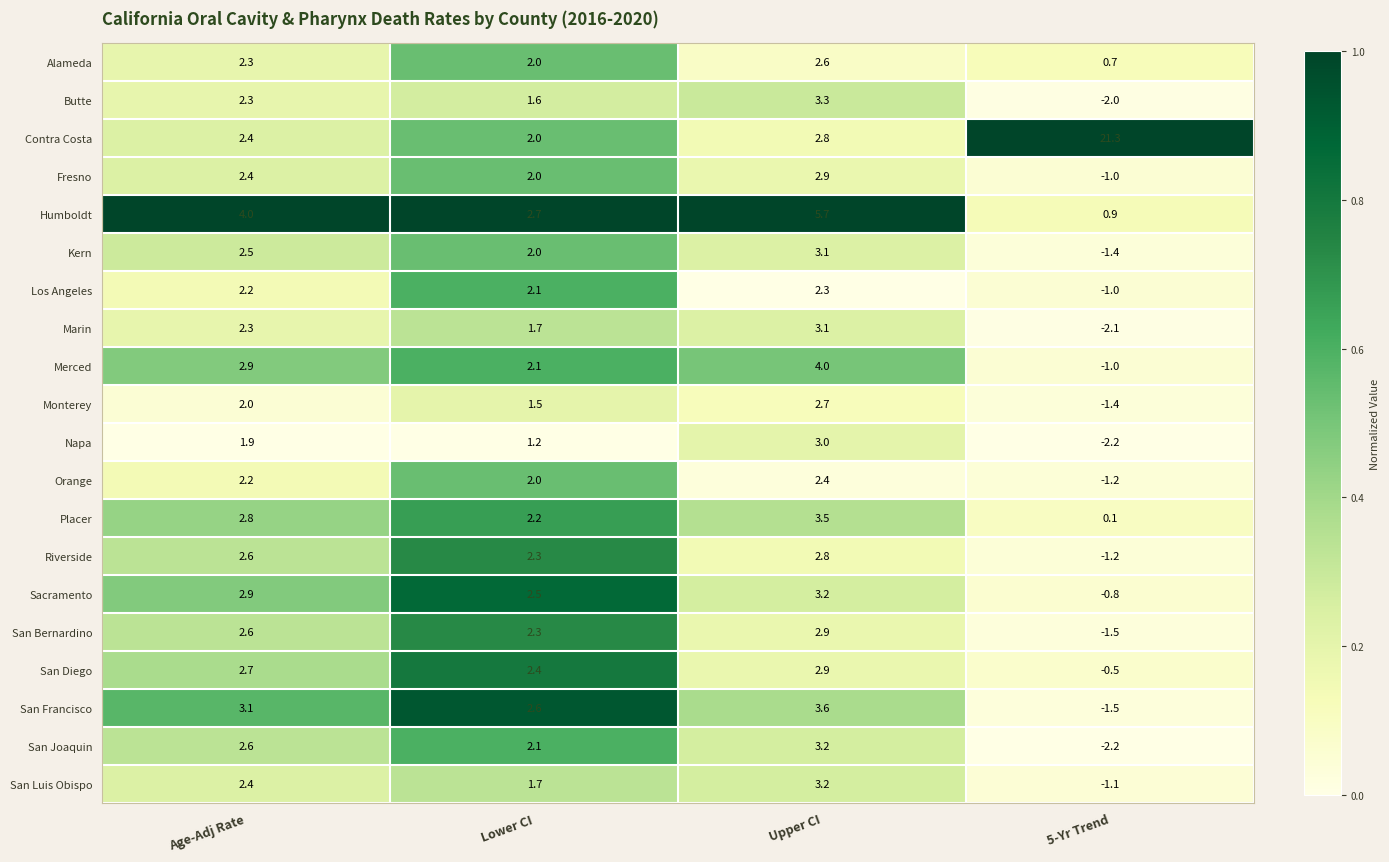

What is the difference between the second highest and minimum values in the Napa series?

4.1